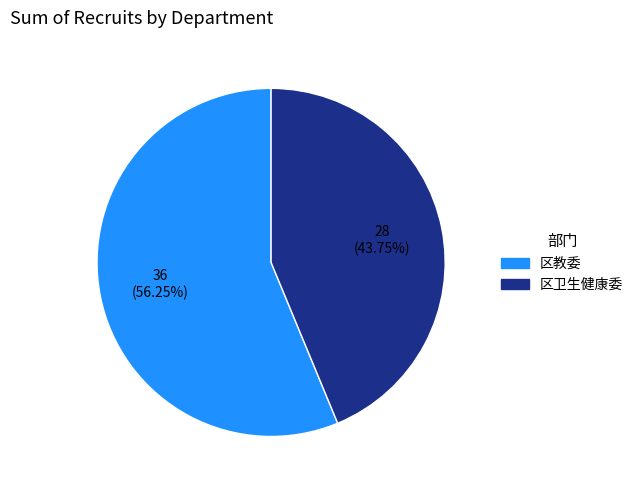

Between 区教委 and 区卫生健康委, which is larger?

区教委